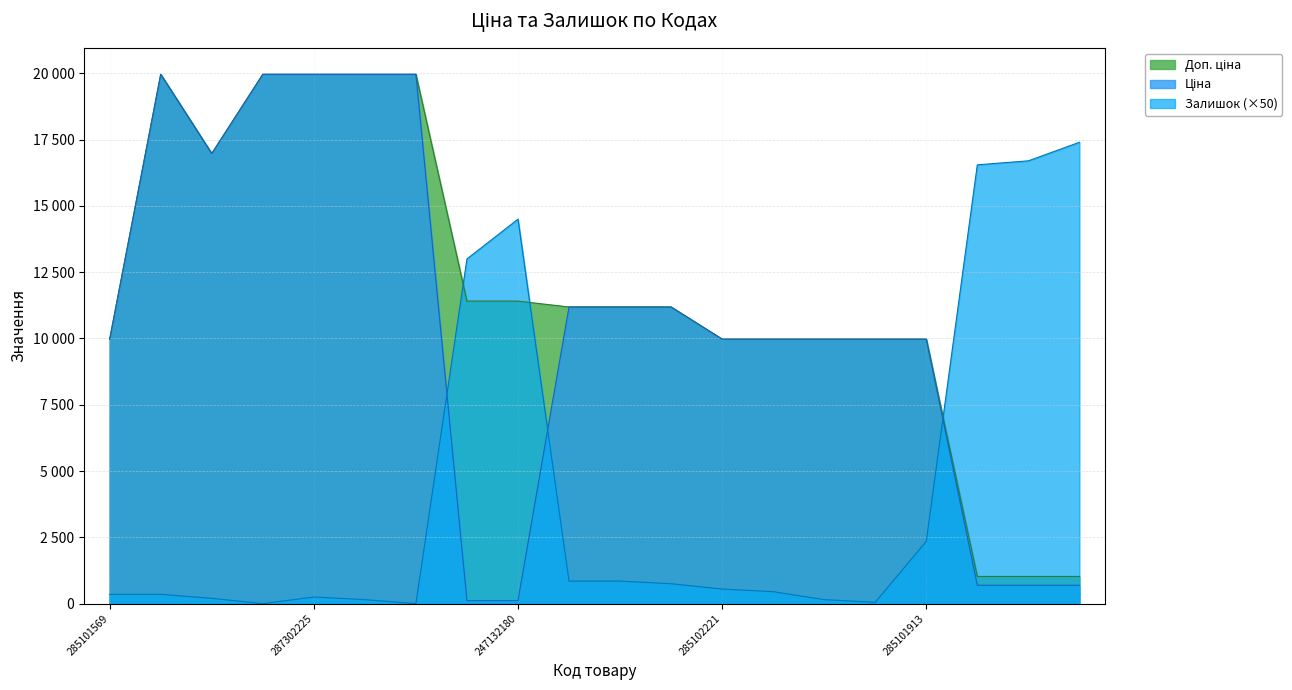

The value of Ціна at 285101913 is 14855.4. True or false?

False